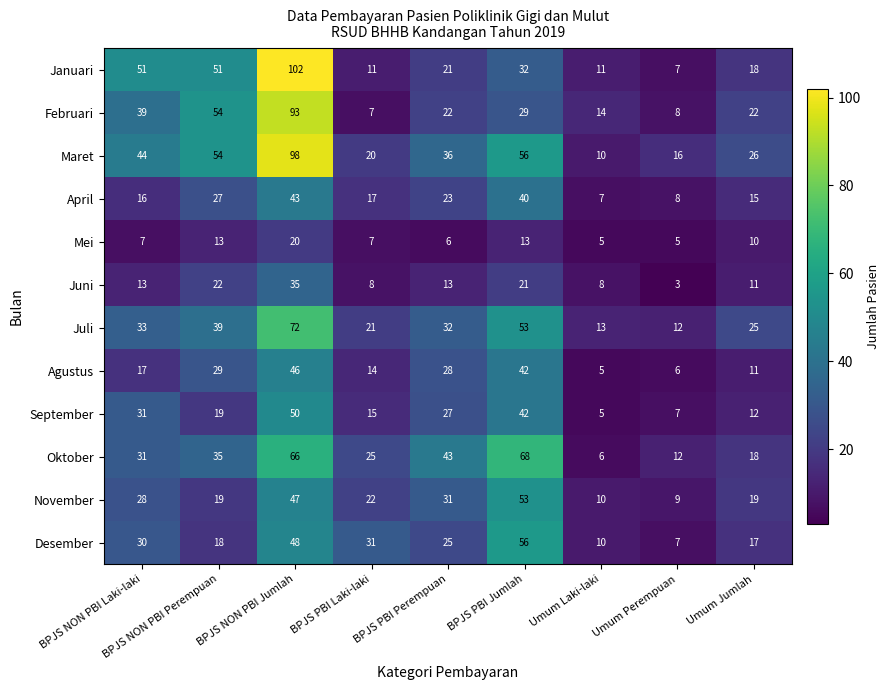

What is the average value of the November series?

26